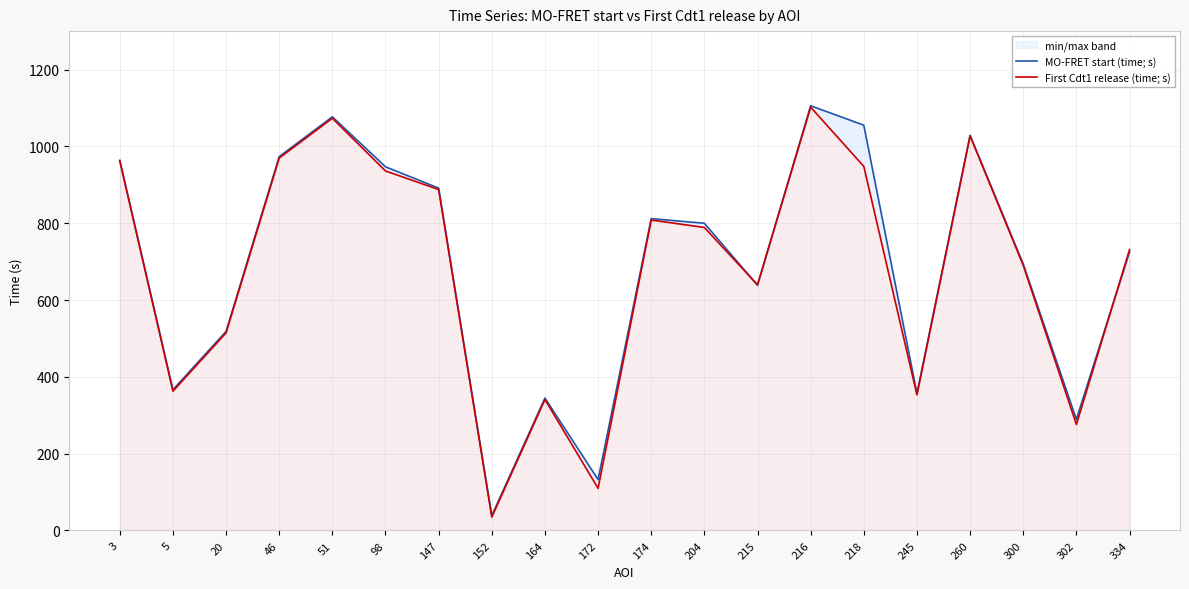

What is the difference between the First Cdt1 release (time; s) values at 98 and 172?

826.2